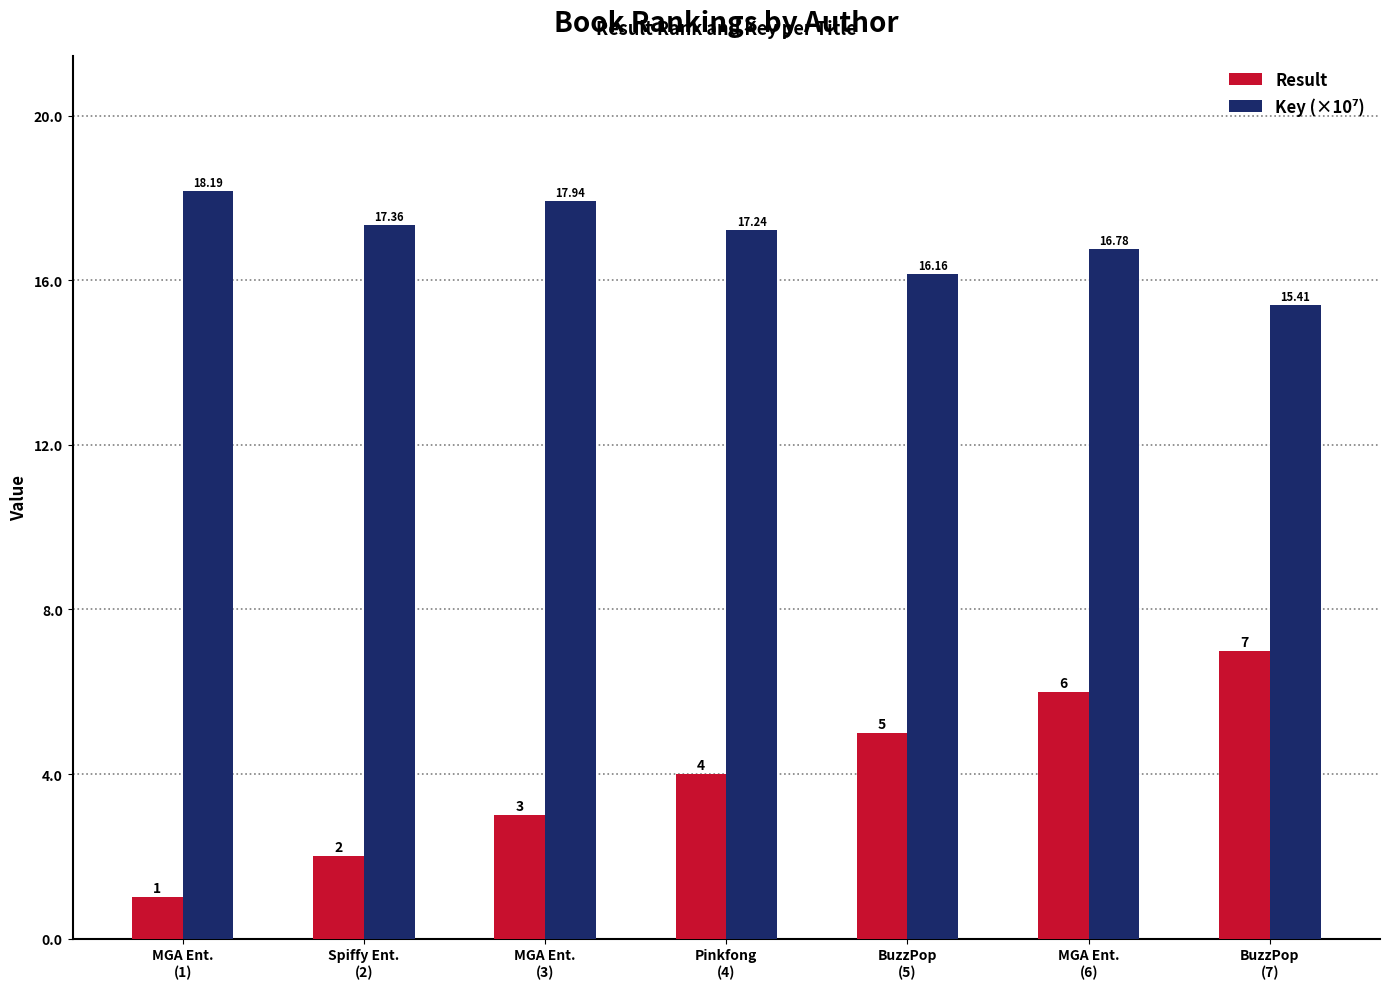

At how many categories does at least one series exceed 5?

7